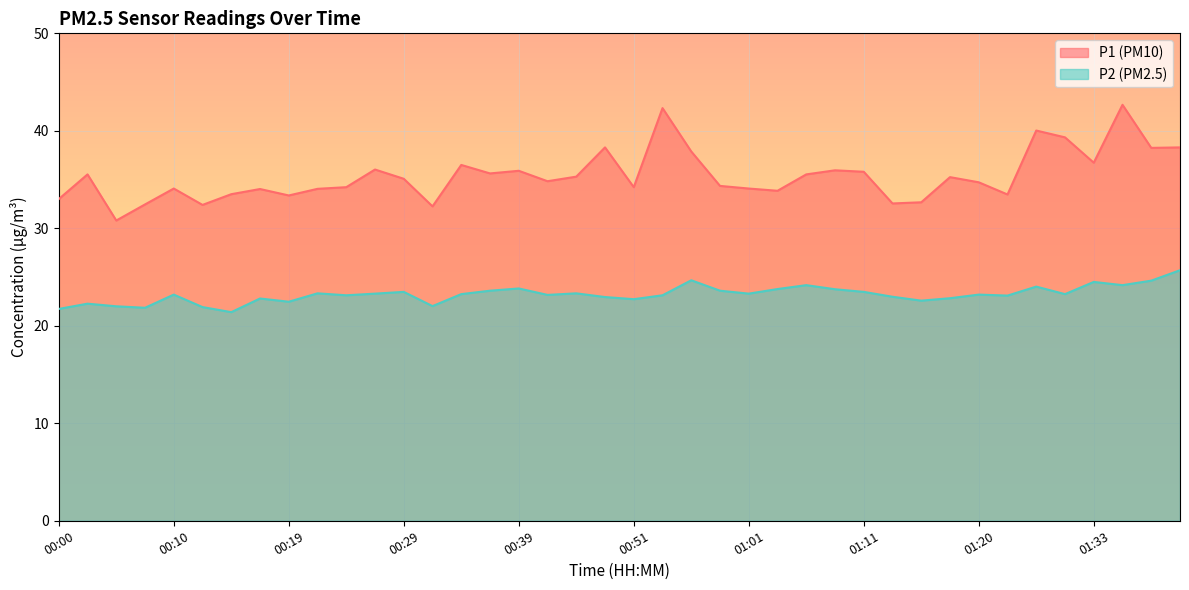

Which series has the widest spread of values?

P1 (PM10)